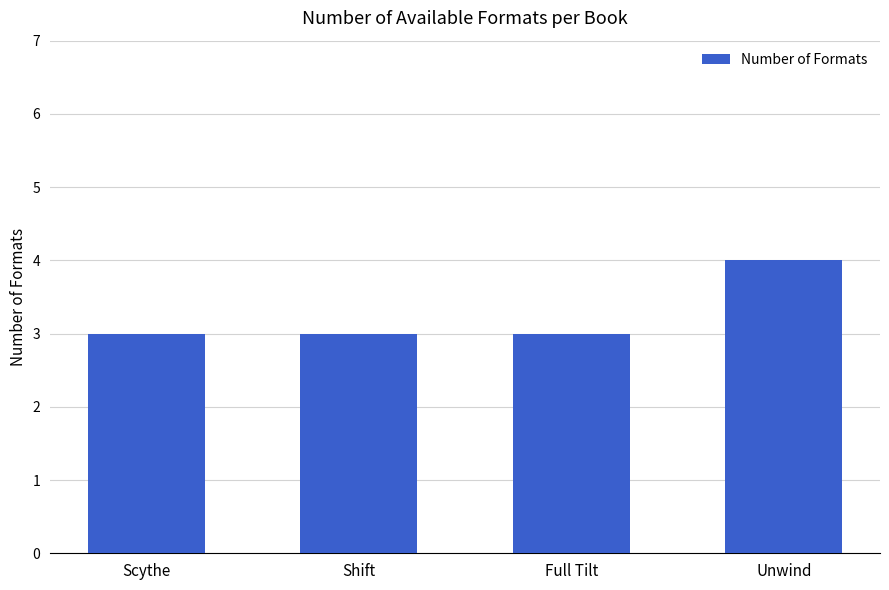

Reading right to left, what are all the values shown in this chart?

4	3	3	3